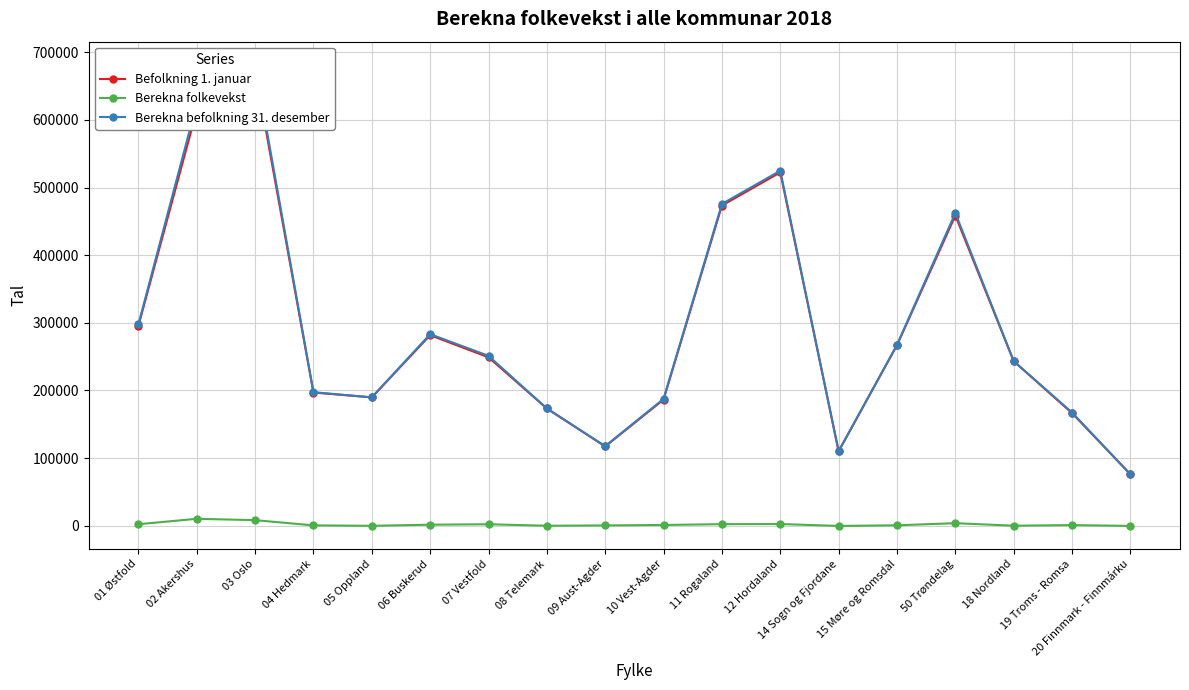

Where is Befolkning 1. januar nearest to the value 374818?

01 Østfold